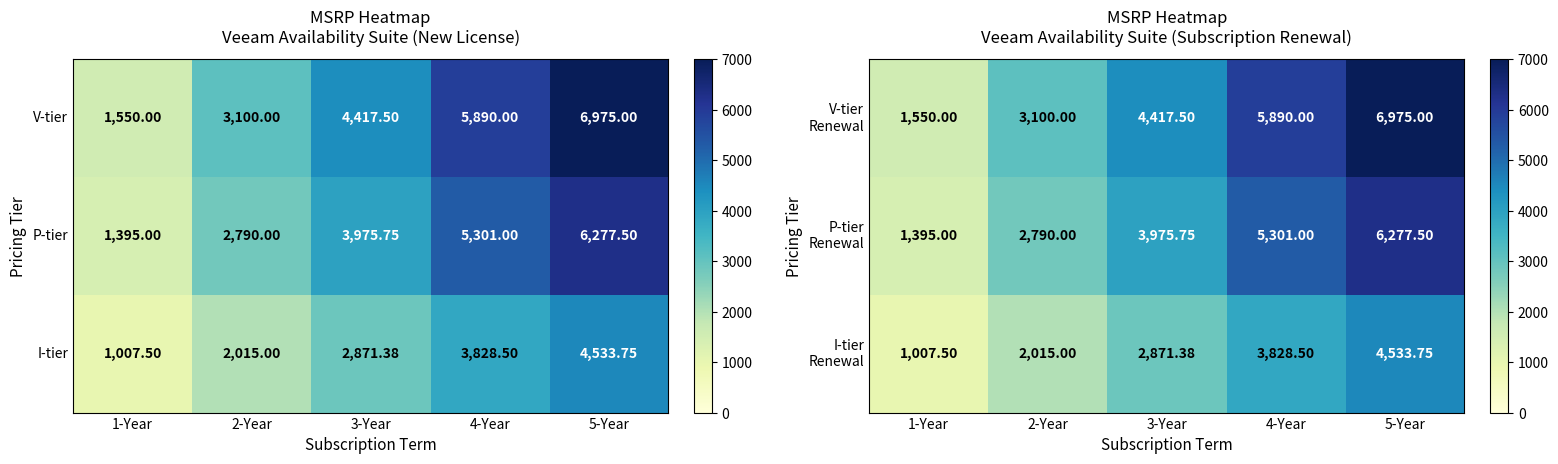

What is the difference between the maximum and minimum values in the V-tier Renewal series?

5425.0